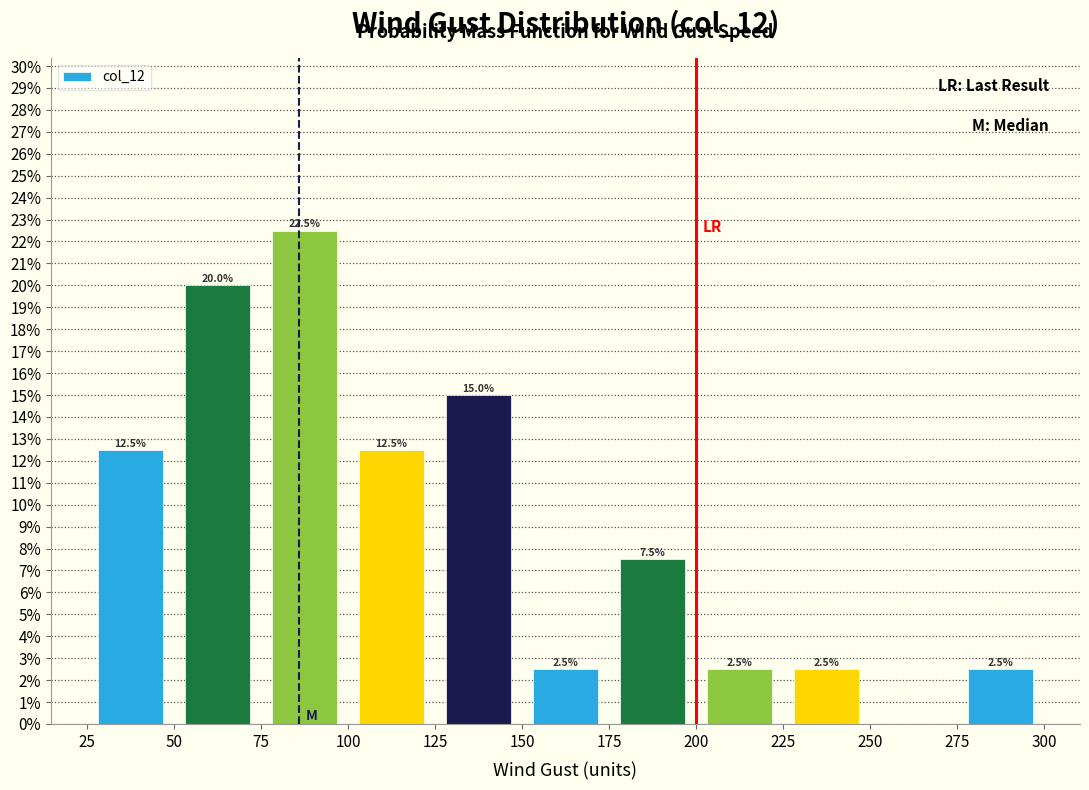

Which range on the x-axis has the tallest bar?

75 to 100